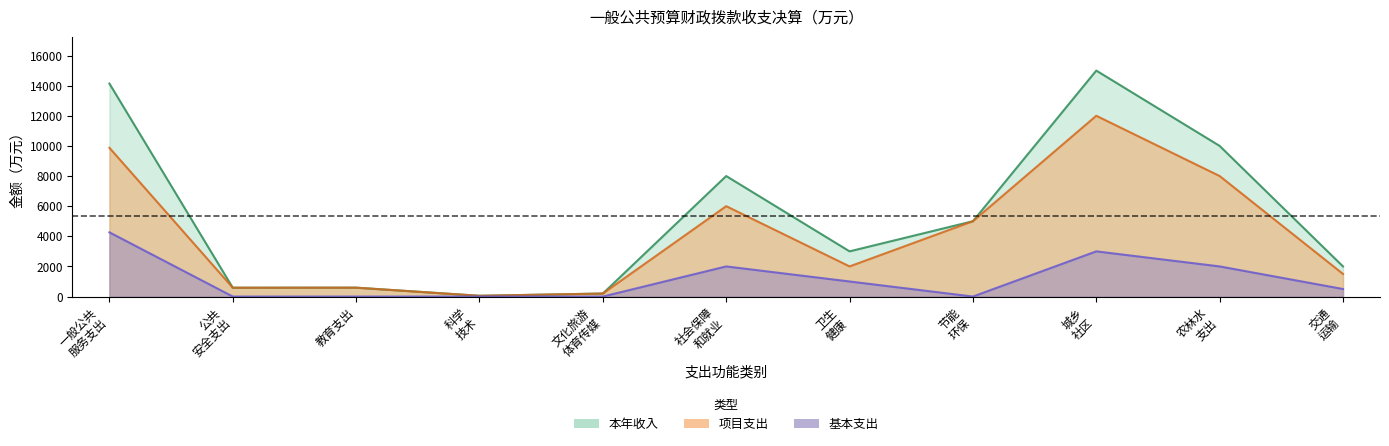

What is the label of the 8th point from the left?

节能 环保